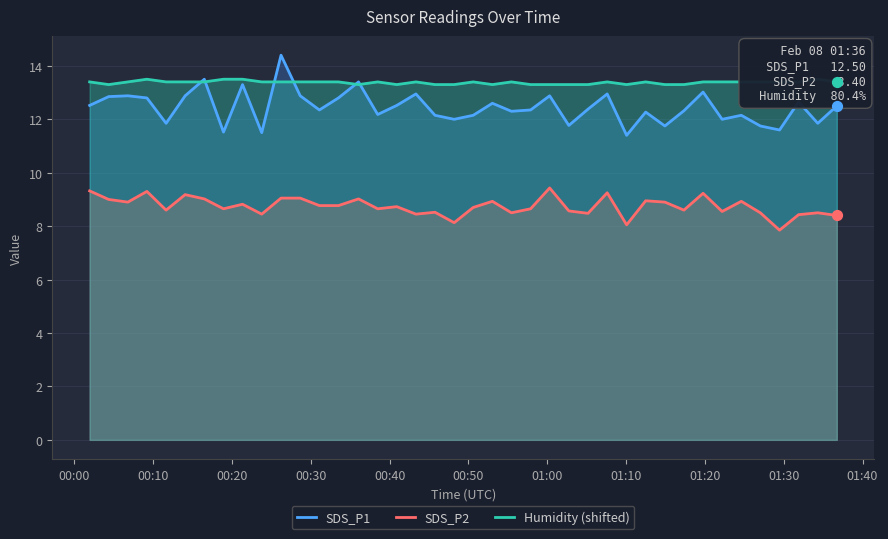

Which series contains the highest Y value?

SDS_P1